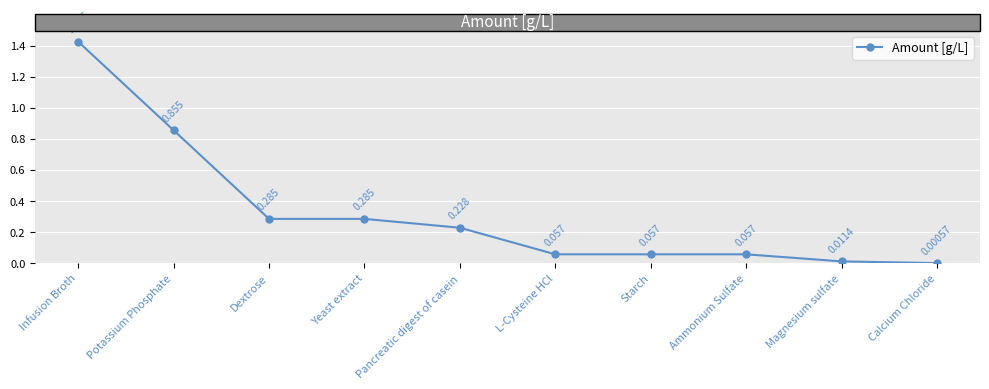

Between Potassium Phosphate and Calcium Chloride, which is larger?

Potassium Phosphate